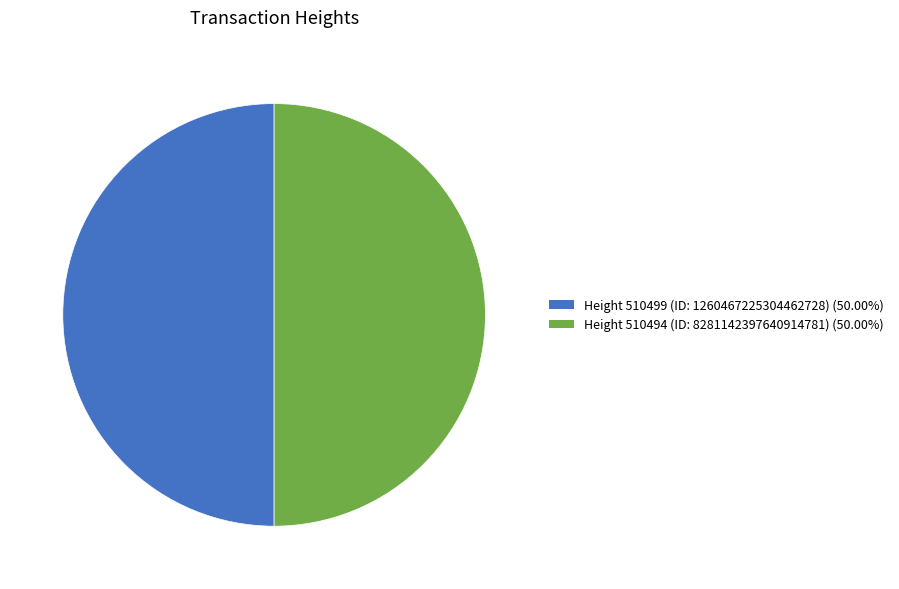

Count the number of slices in the pie.

2